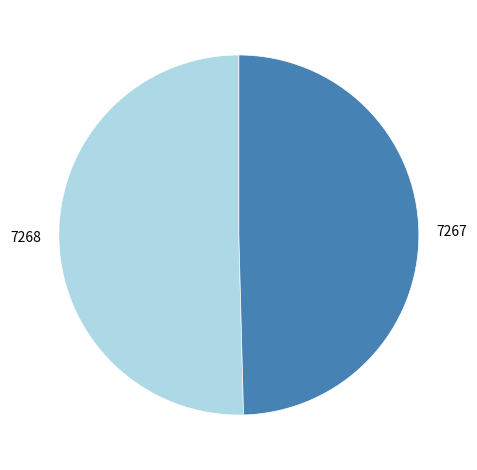

Rank the categories by value from highest to lowest.

7268, 7267